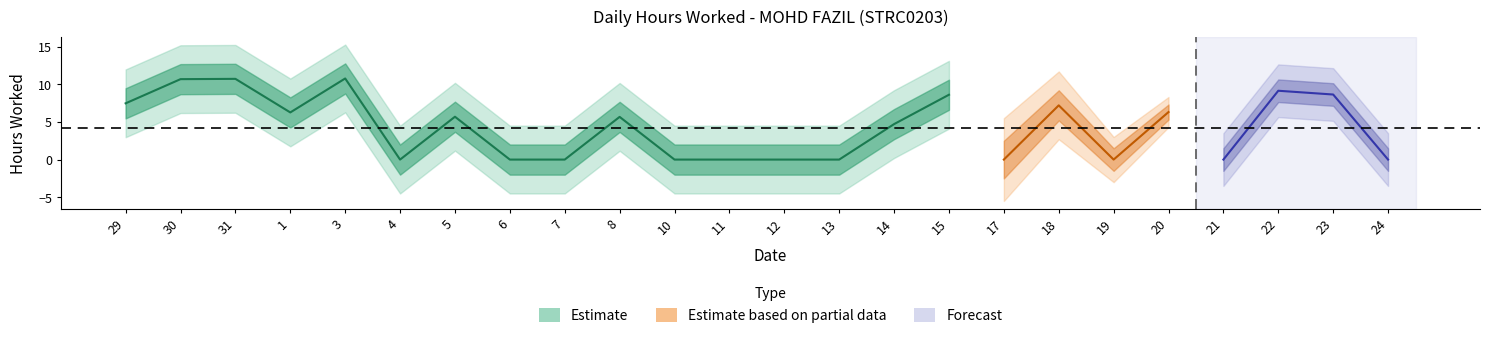

Is it true that the value at 20 is 6.3?

True